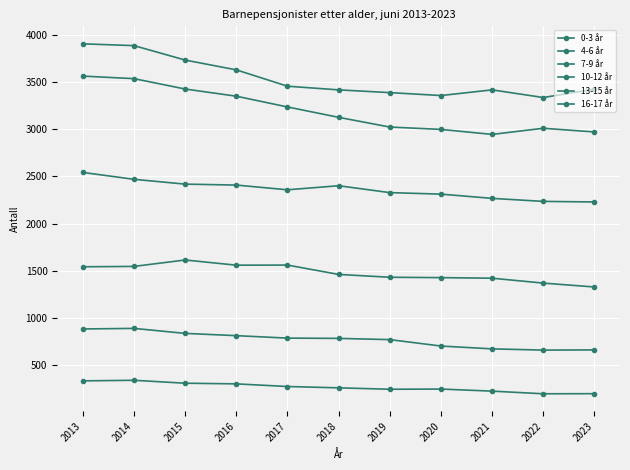

Where is 7-9 år nearest to the value 1472?

2018